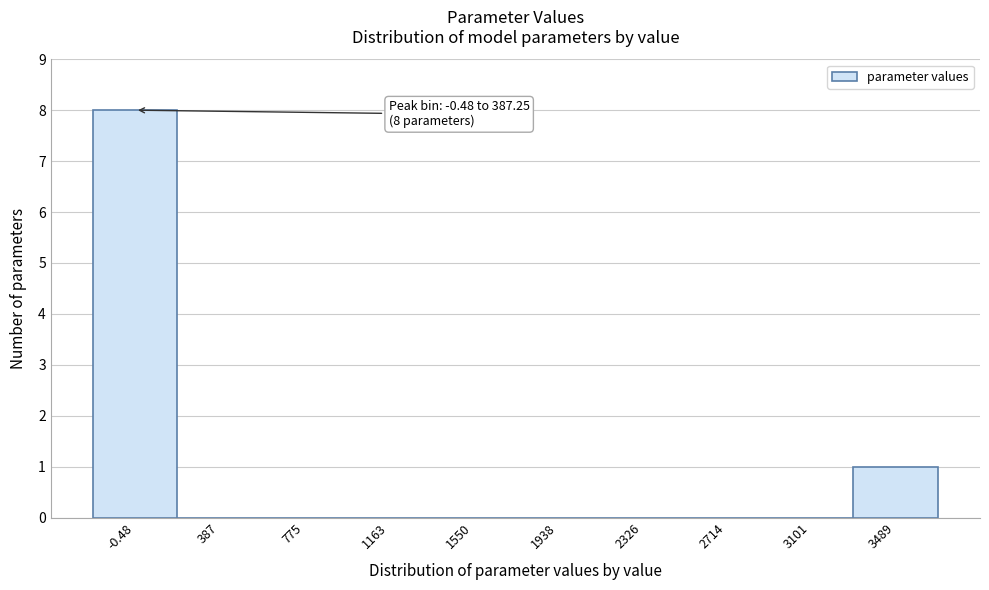

Reading right to left, what are all the values shown in this chart?

3489=1	3101=0	2714=0	2326=0	1938=0	1550=0	1163=0	775=0	387=0	-0.48=8